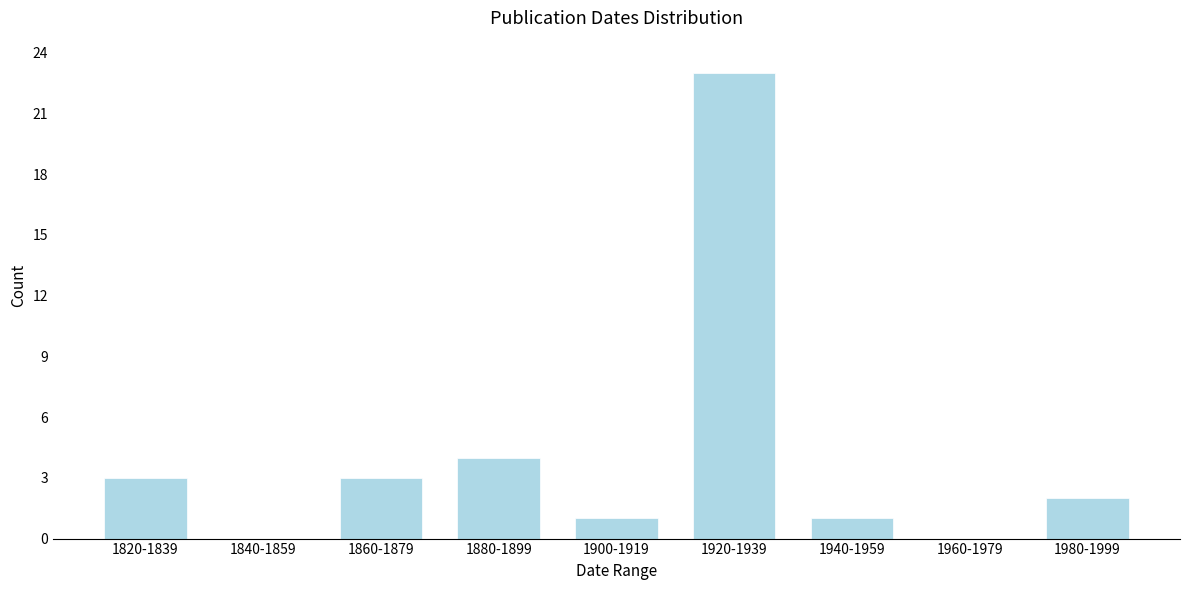

Reading left to right, transcribe all the data shown in this chart.

1820-1839=3	1840-1859=0	1860-1879=3	1880-1899=4	1900-1919=1	1920-1939=23	1940-1959=1	1960-1979=0	1980-1999=2